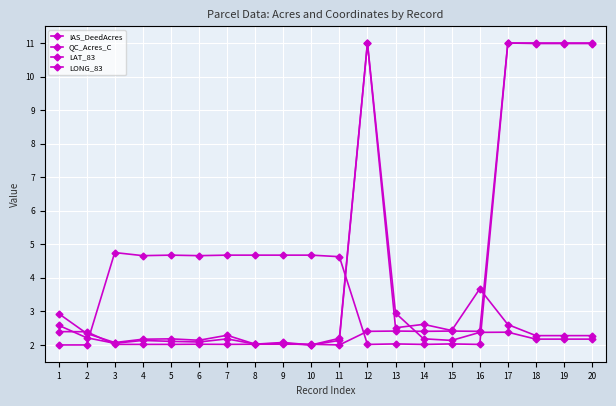

Is it true that IAS_DeedAcres equals 2.0 at 8?

True